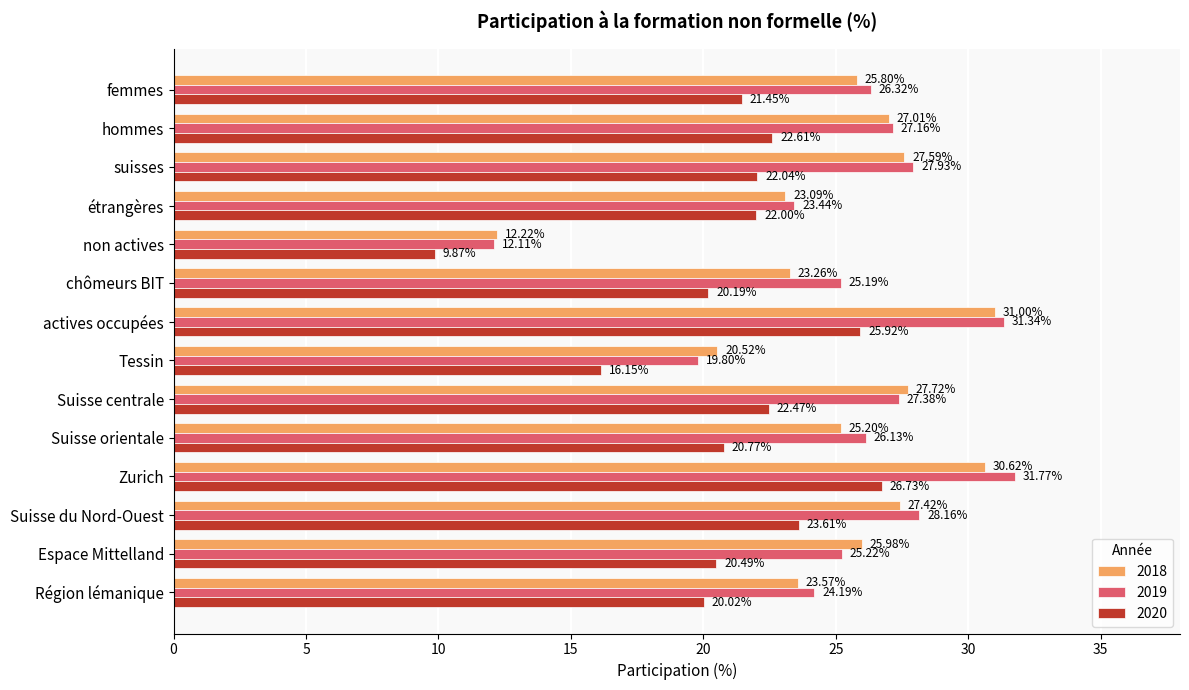

List the series in order of their peak value, highest first.

2019, 2018, 2020